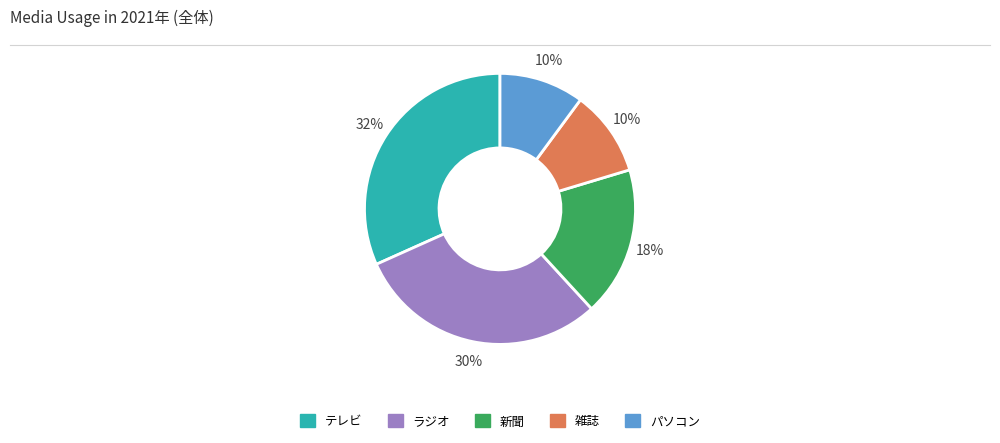

To the nearest percent, what percentage of the pie is テレビ?

32%